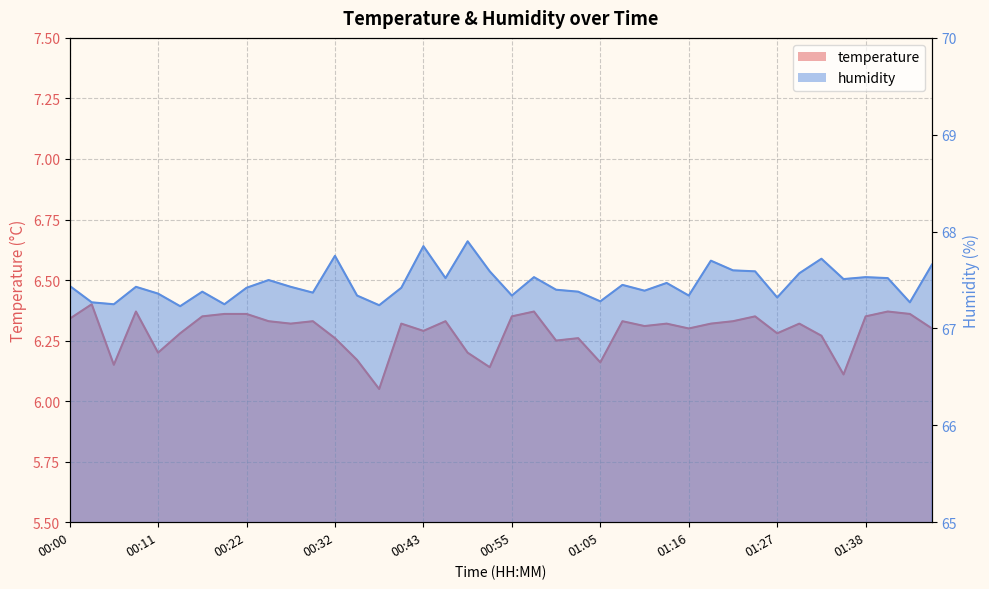

Is it true that humidity equals 17.9 at 00:00?

False